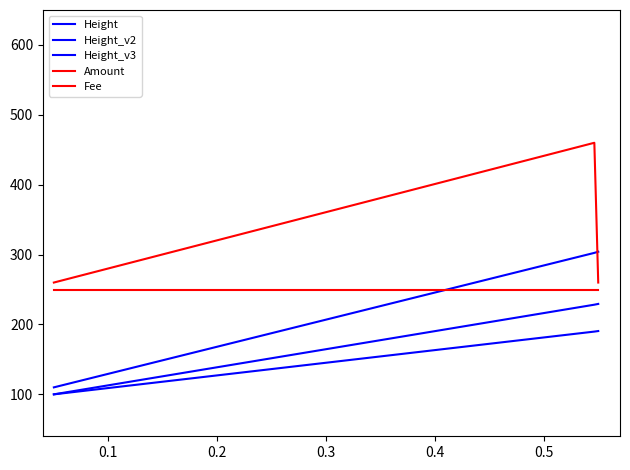

How many lines are shown in the chart?

5